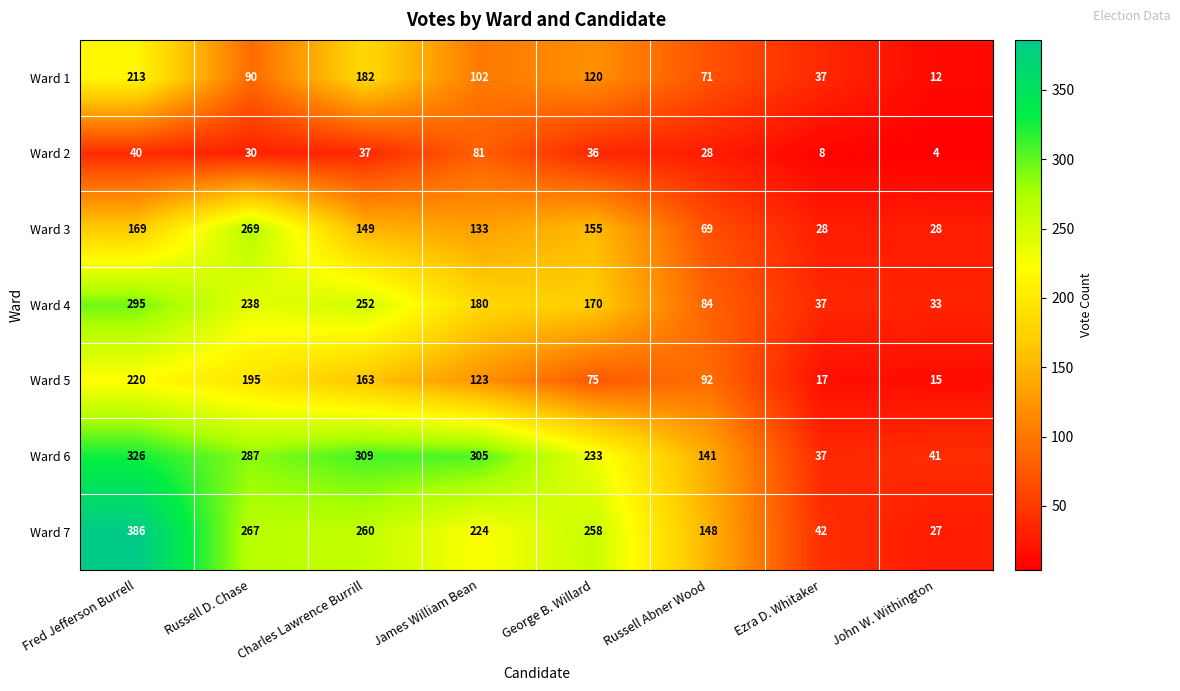

At which category is the sum across all series the highest?

Fred Jefferson Burrell